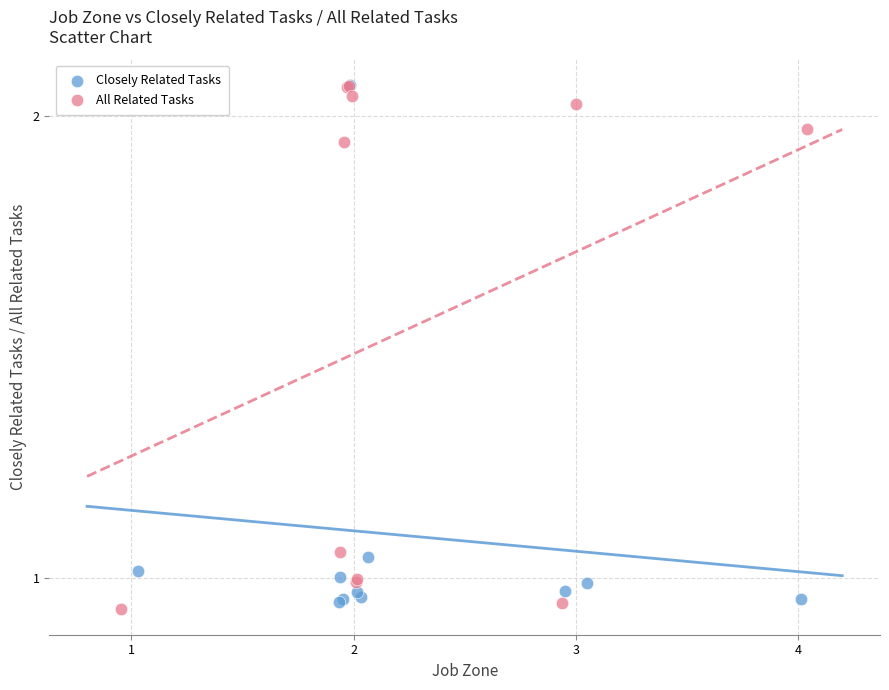

Which series has the widest spread of Y values?

All Related Tasks